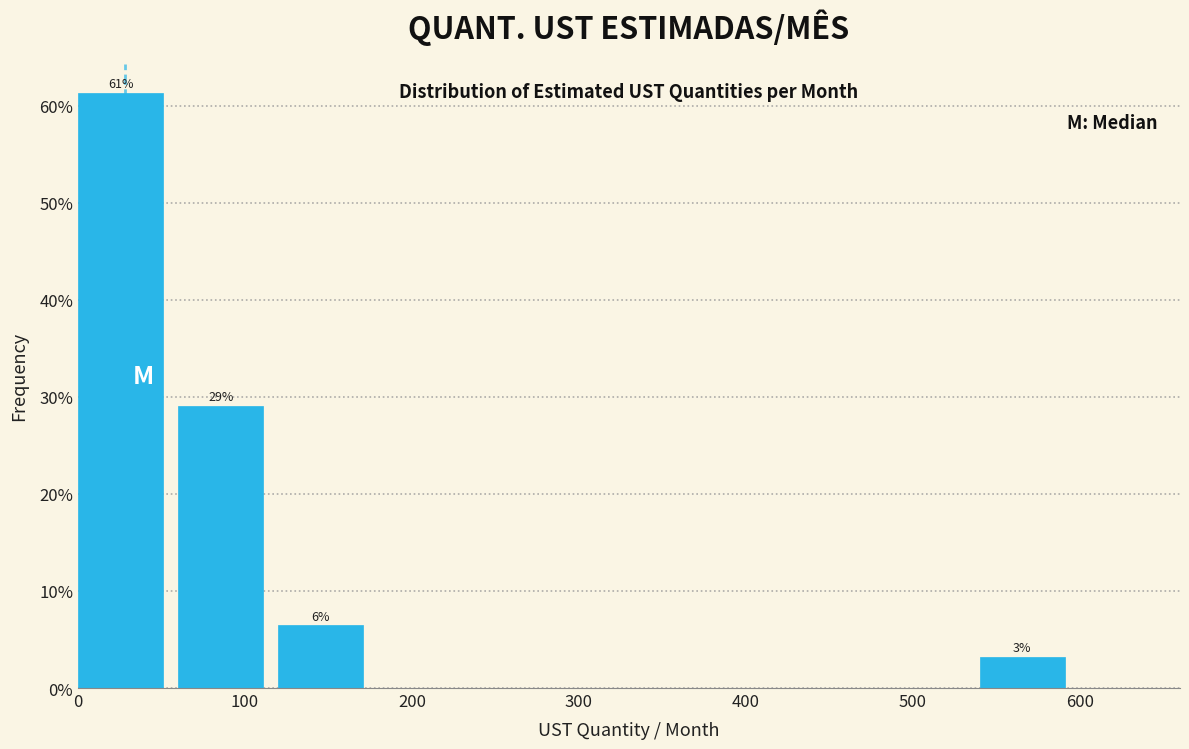

Which range on the x-axis has the tallest bar?

0 to 60